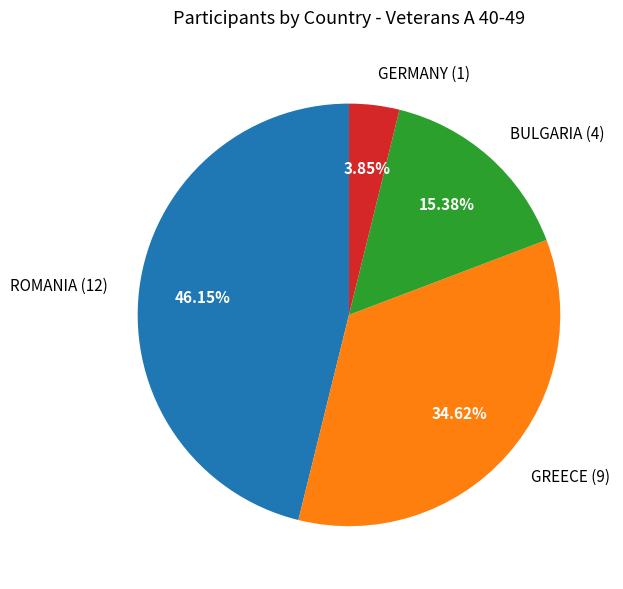

Combined, do GERMANY and GREECE account for over 50%?

No